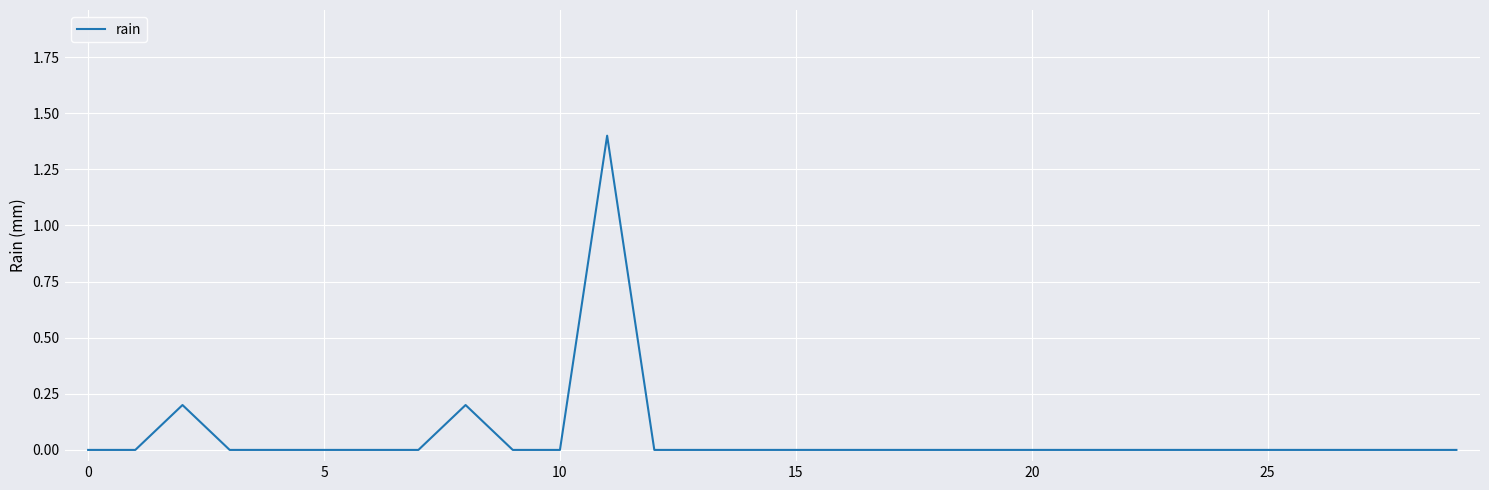

What is the greatest value displayed?

1.4